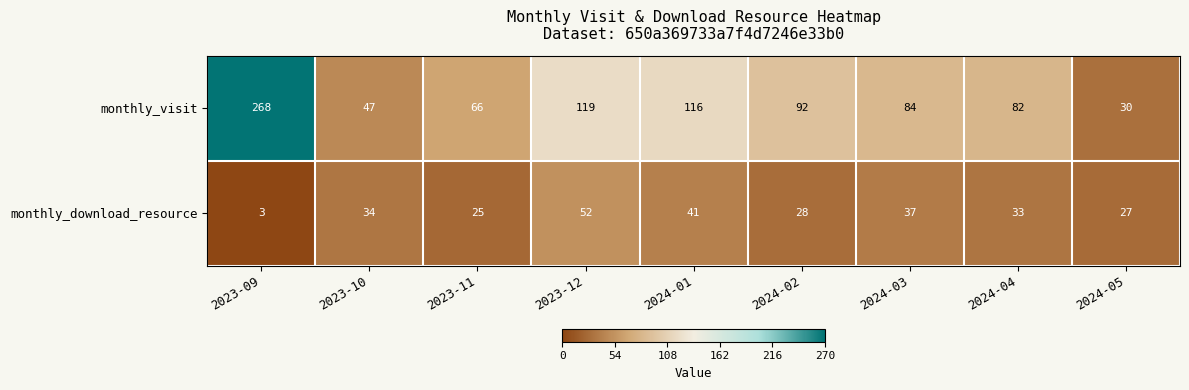

List the series in order of their peak value, lowest first.

monthly_download_resource, monthly_visit